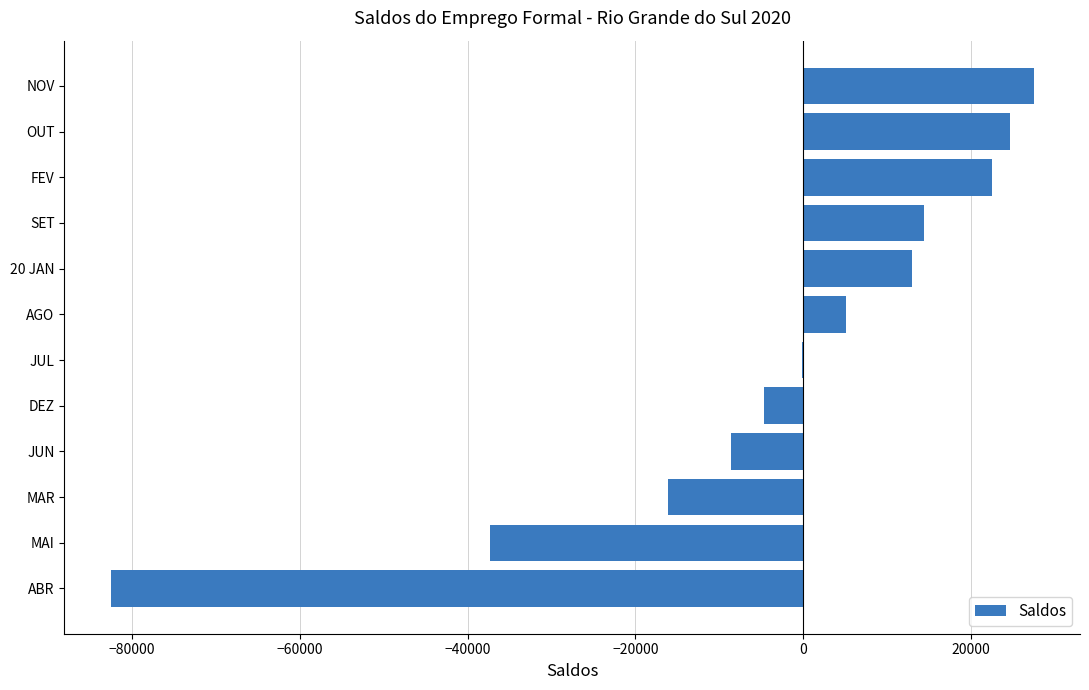

Count the number of data series in this chart.

1